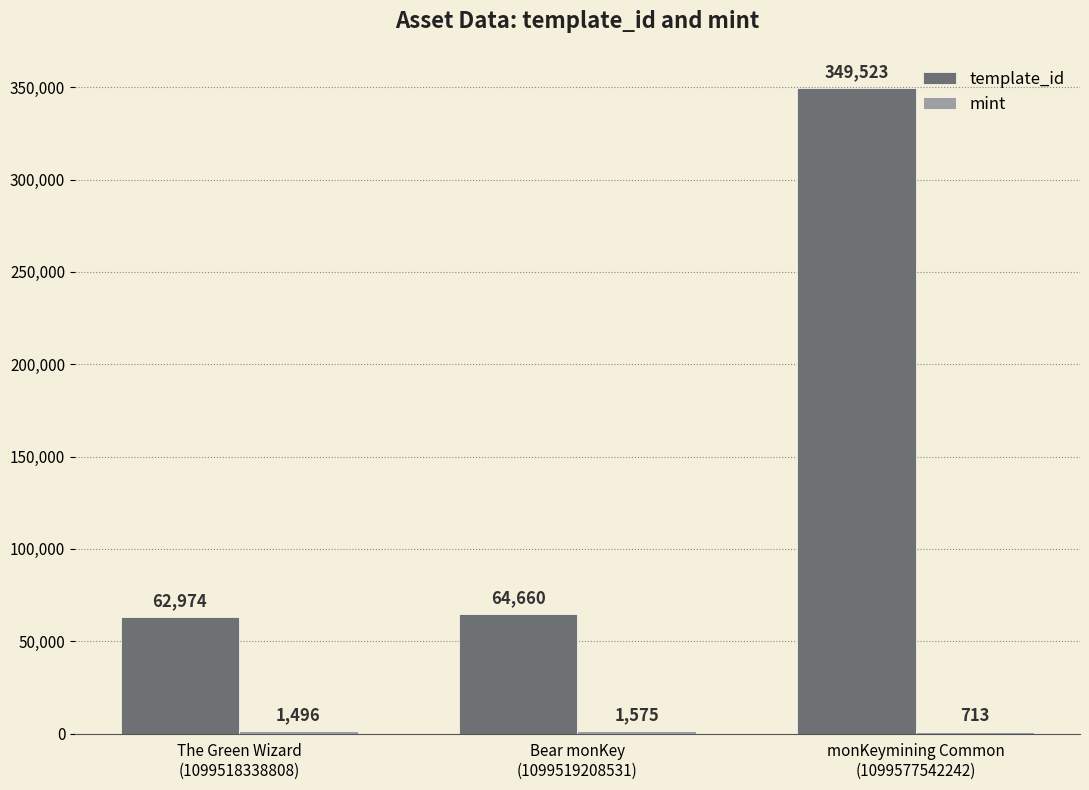

What is the greatest value displayed?

349523